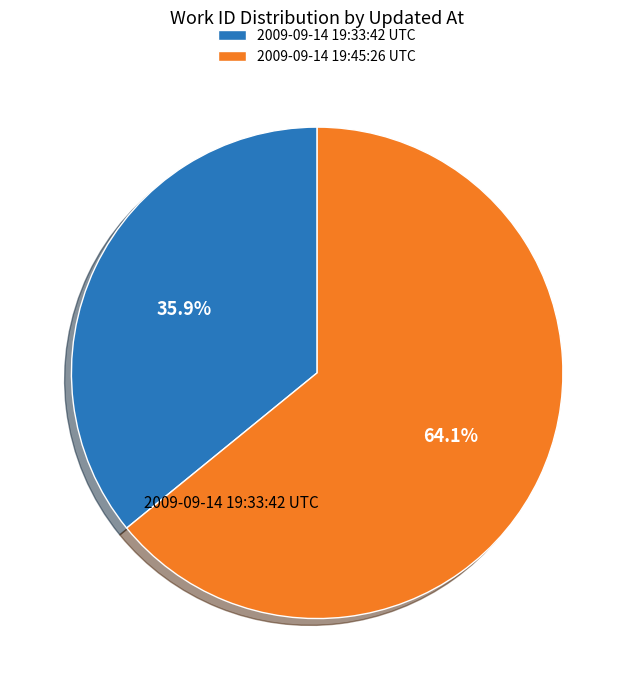

Rank the categories by value from highest to lowest.

2009-09-14 19:45:26 UTC, 2009-09-14 19:33:42 UTC